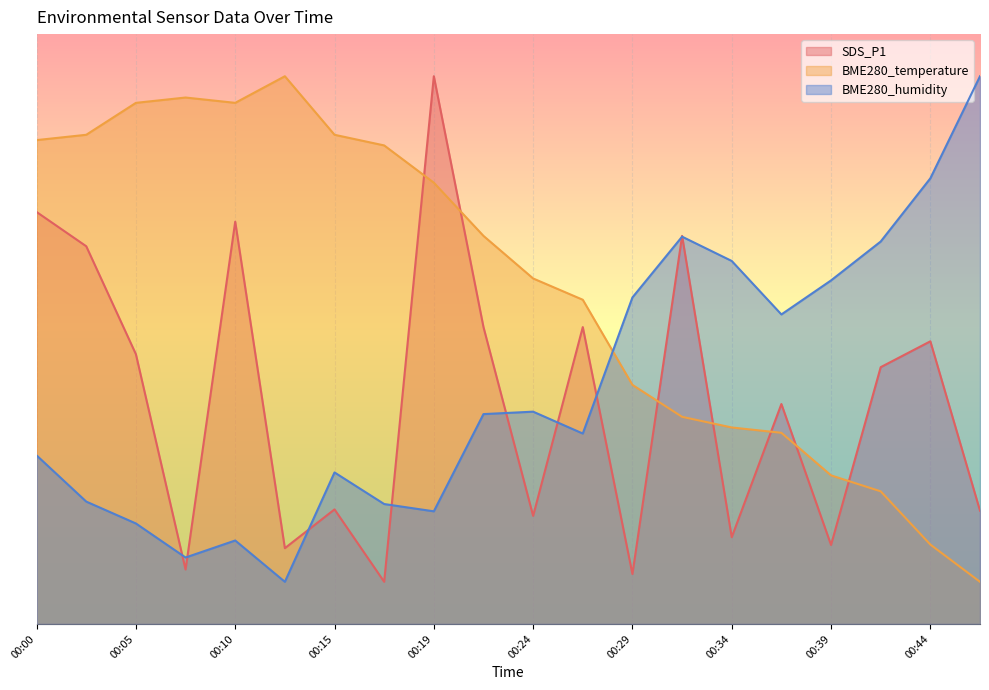

How many data points in BME280_humidity are less than 24?

10